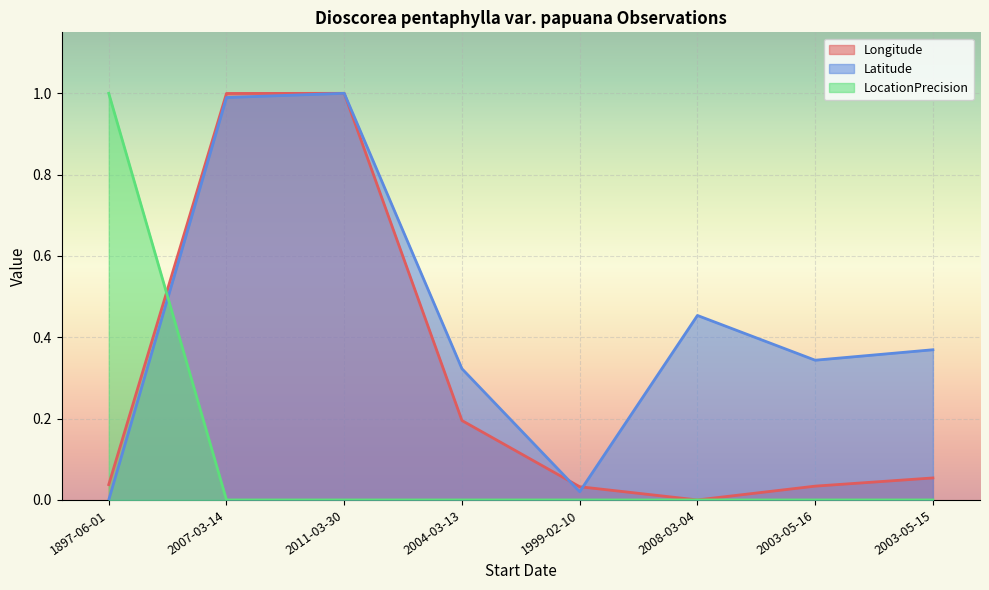

What is the difference between the maximum and minimum values in the Longitude series?

1.0